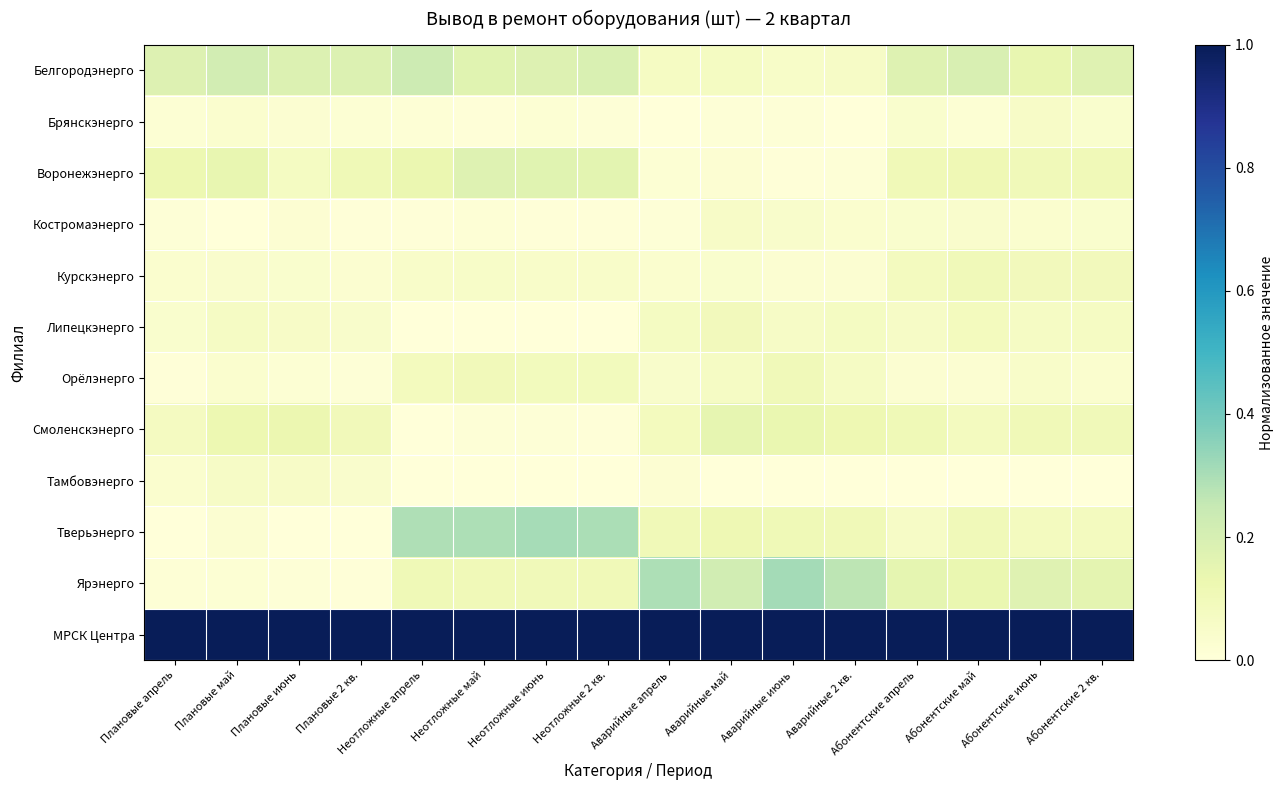

Which category has the highest value across all series?

Плановые 2 кв.